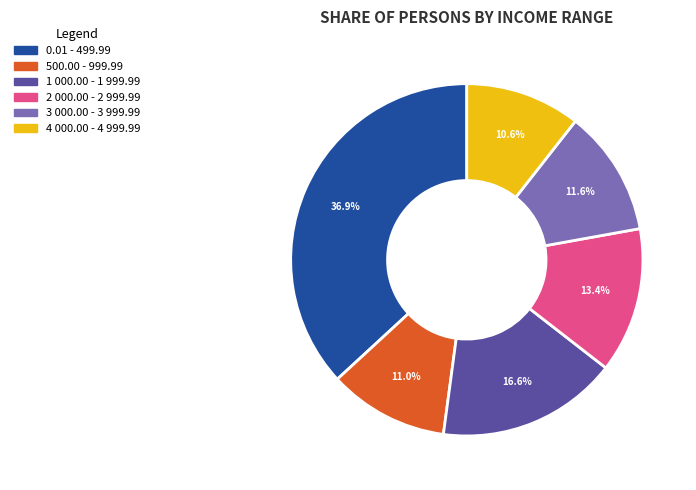

Which category has the biggest portion of the pie?

0.01 - 499.99